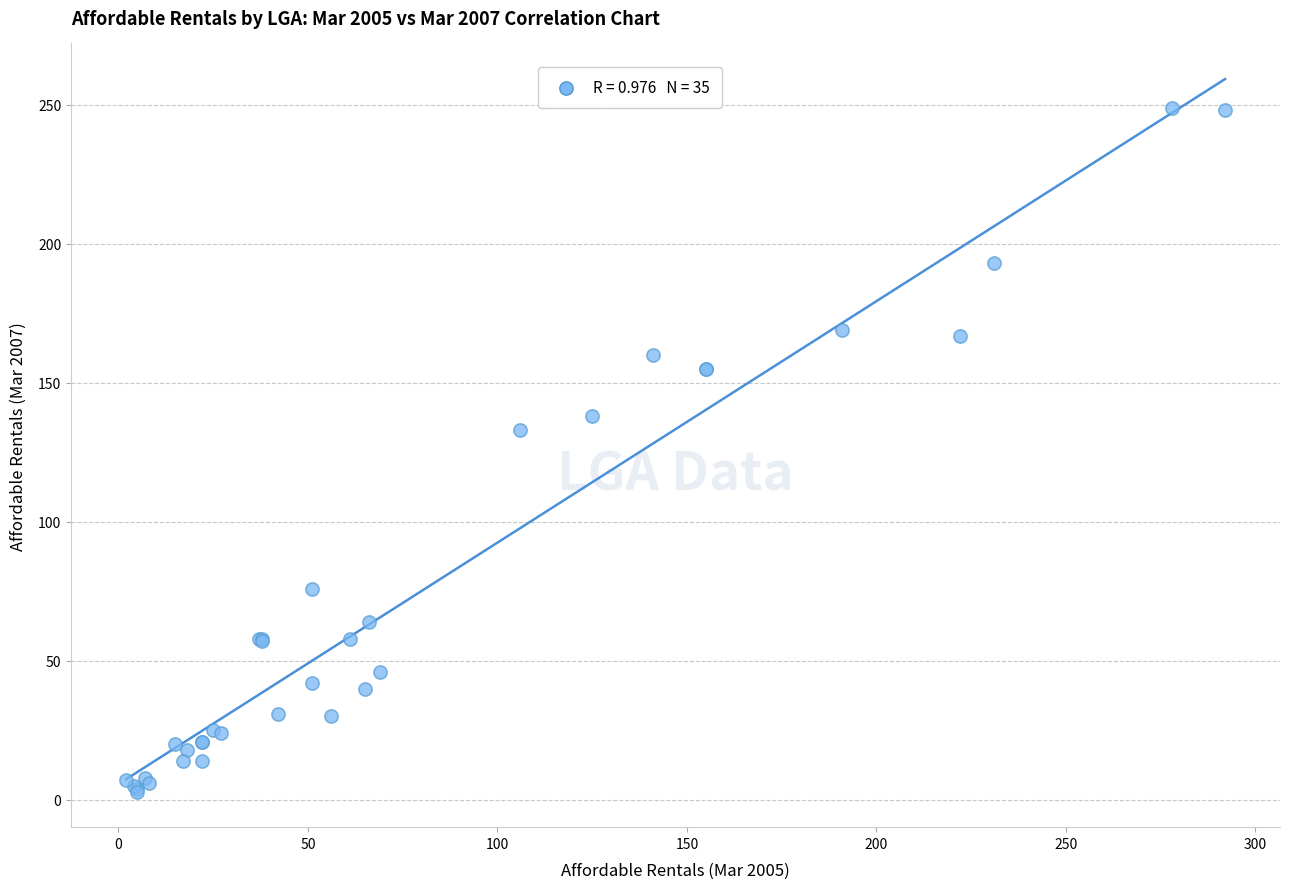

What Y value in the scatter plot is closest to 126?

133